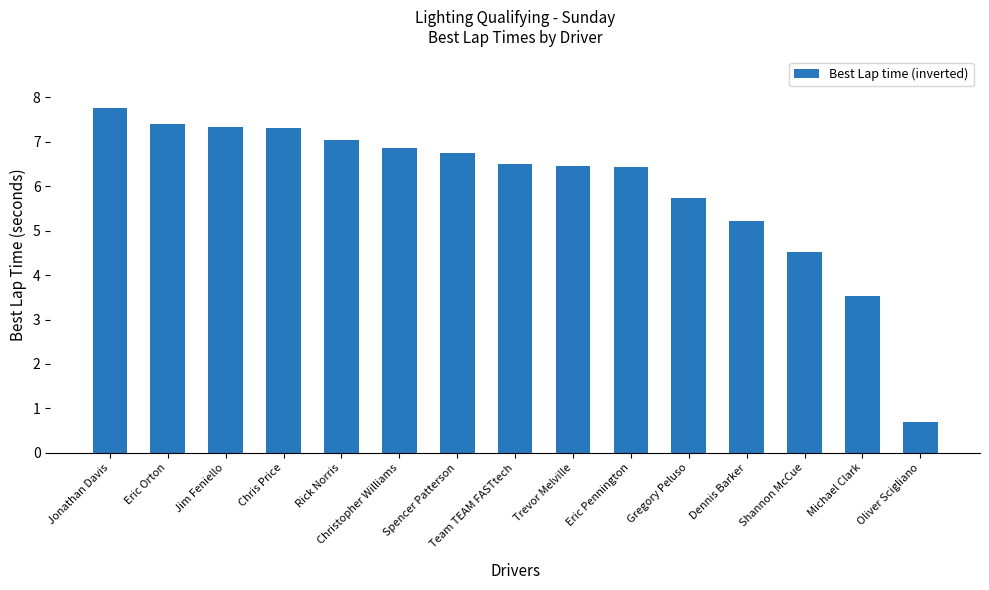

What position from the right is Team TEAM FASTtech?

8